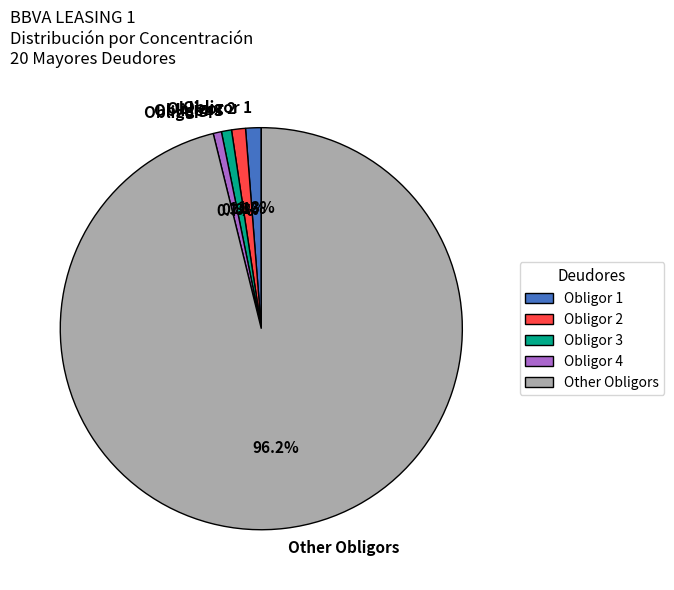

Which has a higher value, Obligor 1 or Obligor 4?

Obligor 1